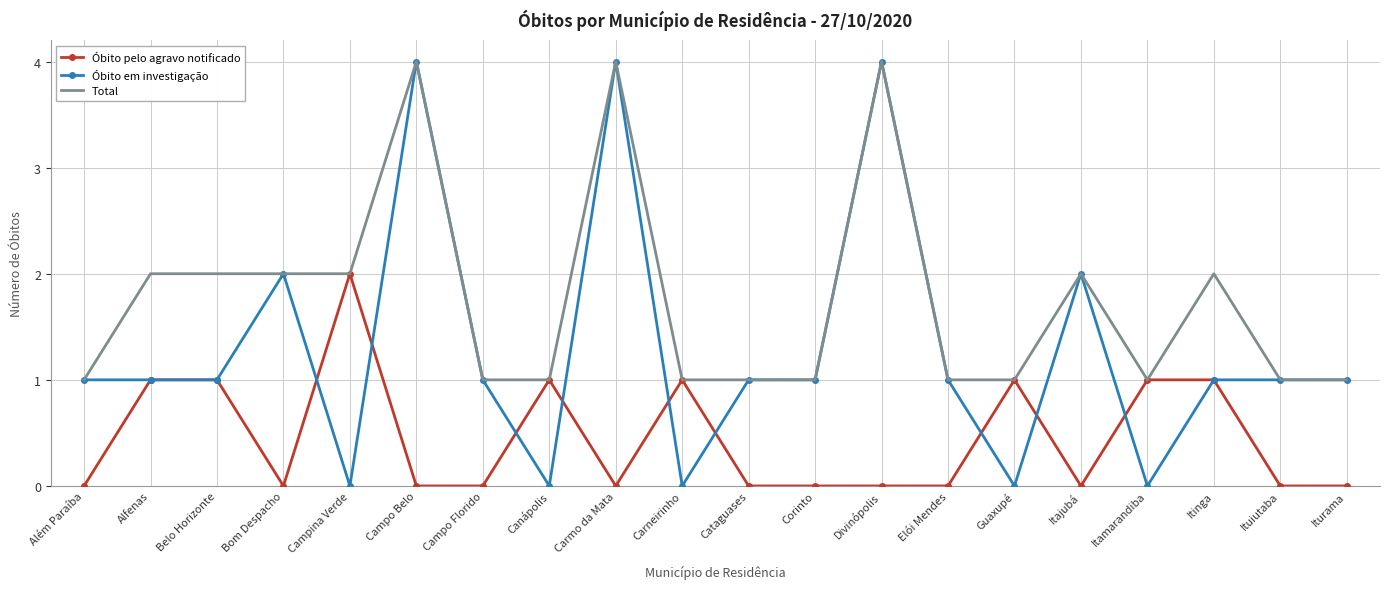

What position from the left is Carmo da Mata?

9